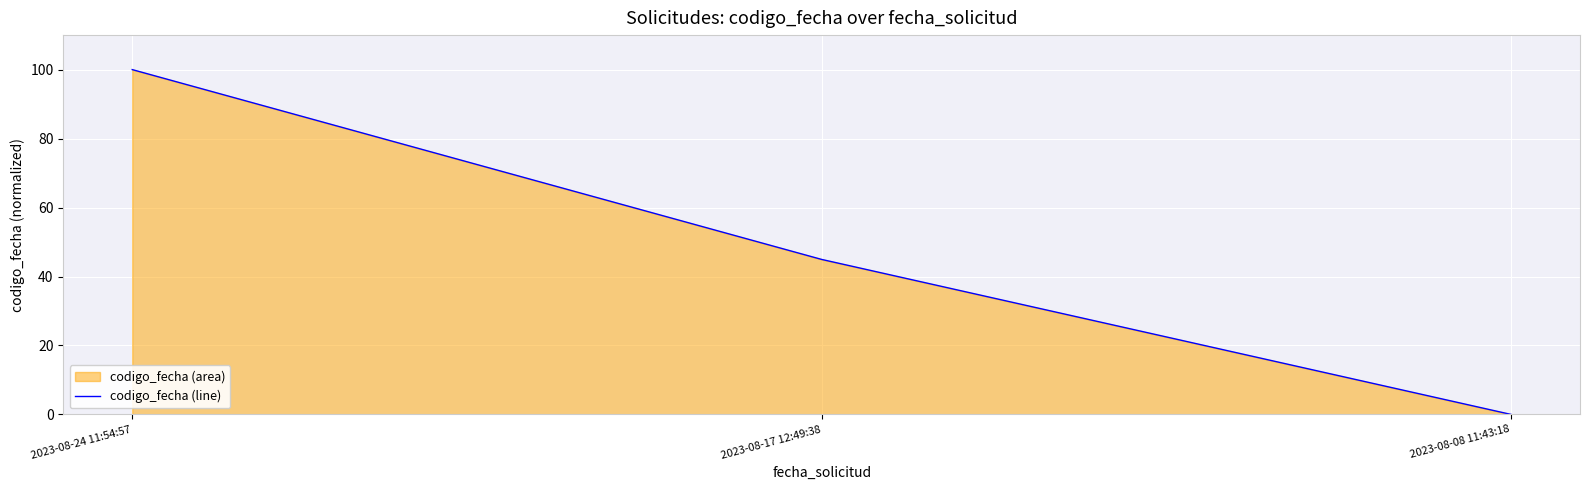

How many values exceed 44?

2